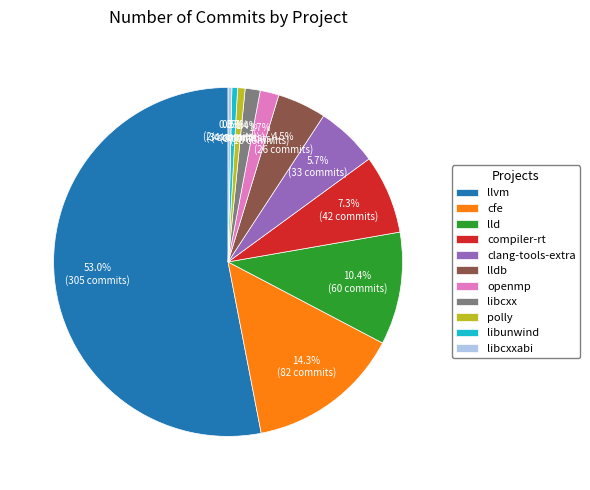

To the nearest percent, what is the average slice percentage?

9%